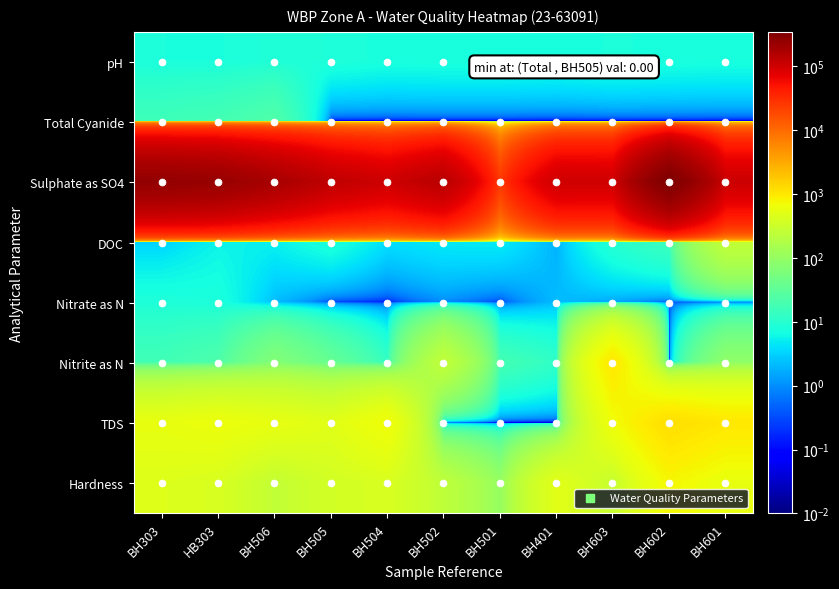

Reading left to right, list all the values displayed in this chart.

pH: BH303=7.7	HB303=7.6	BH506=8.5	BH505=8.2	BH504=7.4	BH502=7.6	BH501=7.6	BH401=7.2	BH603=7.8	BH602=7.5	BH601=7.3
Total Cyanide: BH303=16.0	HB303=18.0	BH506=23.0	BH505=0.0	BH504=0.0	BH502=0.0	BH501=0.0	BH401=0.0	BH603=0.0	BH602=0.0	BH601=0.0
Sulphate as SO4: BH303=252000.0	HB303=234000.0	BH506=182000.0	BH505=128000.0	BH504=104000.0	BH502=141000.0	BH501=25000.0	BH401=102000.0	BH603=101000.0	BH602=346000.0	BH601=107000.0
DOC: BH303=3.2	HB303=5.7	BH506=5.3	BH505=8.2	BH504=3.9	BH502=4.7	BH501=4.9	BH401=1.8	BH603=9.6	BH602=15.3	BH601=254.0
Nitrate as N: BH303=8.2	HB303=7.8	BH506=2.2	BH505=0.3	BH504=0.1	BH502=0.9	BH501=0.3	BH401=2.2	BH603=1.5	BH602=0.4	BH601=0.1
Nitrite as N: BH303=17.0	HB303=22.0	BH506=68.0	BH505=36.0	BH504=13.0	BH502=250.0	BH501=18.0	BH401=12.0	BH603=1000.0	BH602=0.0	BH601=89.0
TDS: BH303=570.0	HB303=630.0	BH506=560.0	BH505=490.0	BH504=690.0	BH502=0.0	BH501=0.0	BH401=0.0	BH603=670.0	BH602=1200.0	BH601=1000.0
Hardness: BH303=454.0	HB303=411.0	BH506=254.0	BH505=364.0	BH504=413.0	BH502=235.0	BH501=101.0	BH401=499.0	BH603=277.0	BH602=761.0	BH601=583.0